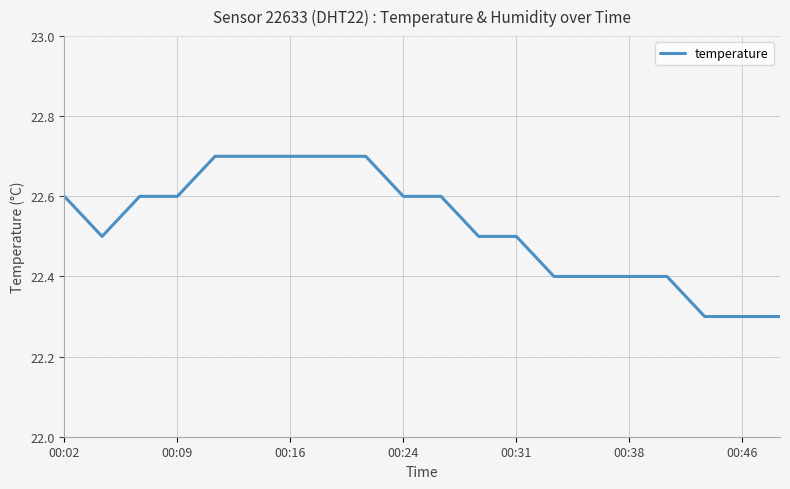

What is the smallest value displayed?

22.3